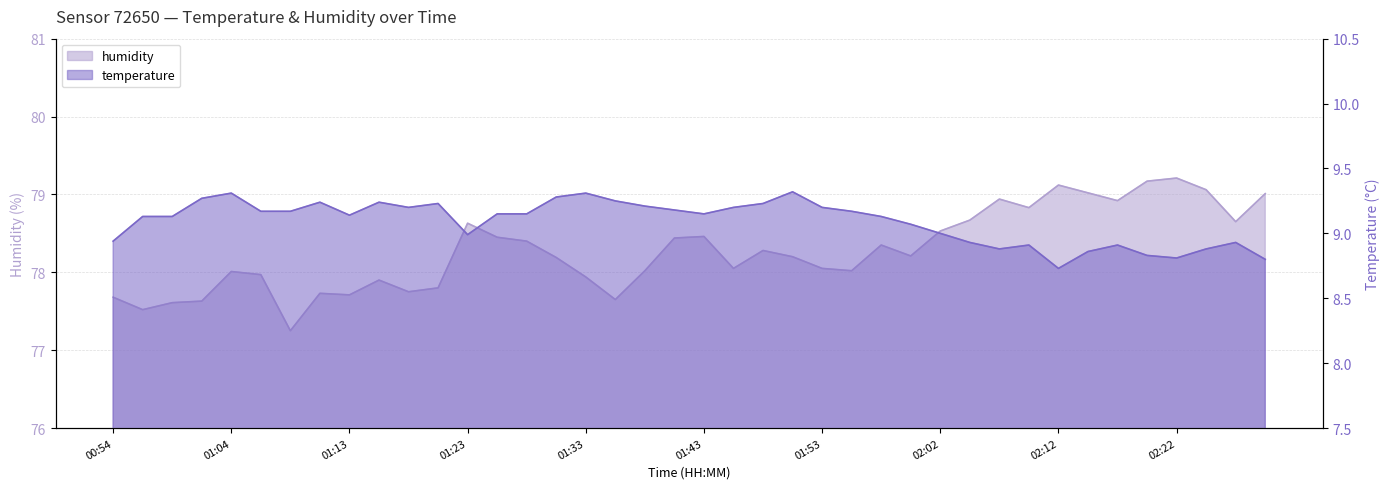

What is the label of the 39th point from the left?

02:27